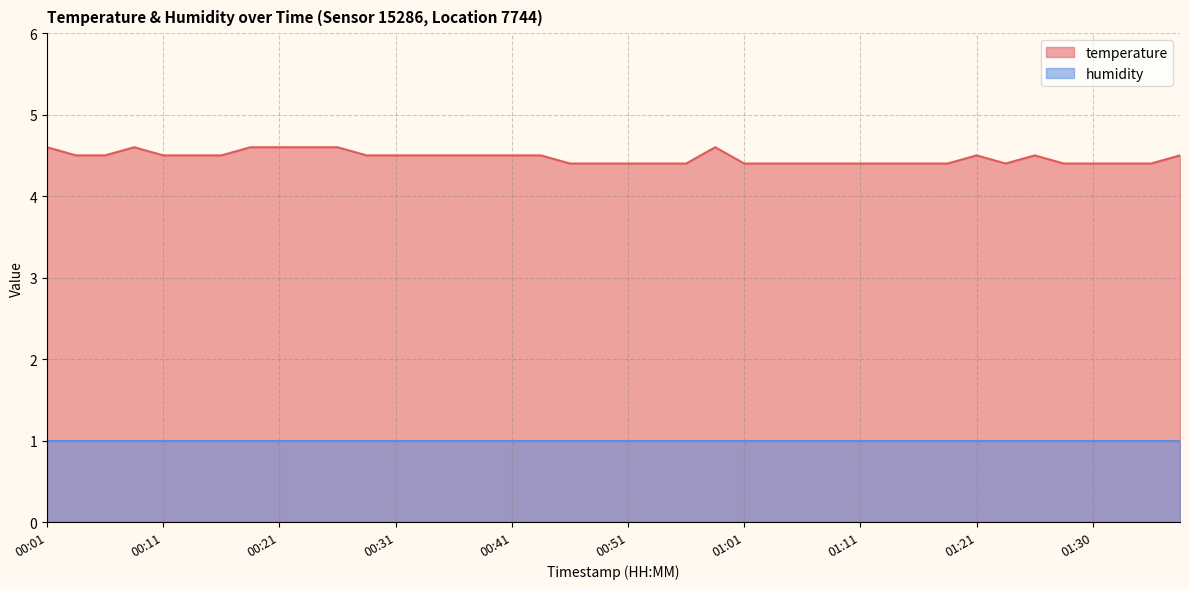

Reading left to right, extract all data points from this chart.

00:01=4.6	00:04=4.5	00:06=4.5	00:09=4.6	00:11=4.5	00:14=4.5	00:16=4.5	00:19=4.6	00:21=4.6	00:24=4.6	00:26=4.6	00:29=4.5	00:31=4.5	00:34=4.5	00:36=4.5	00:39=4.5	00:41=4.5	00:44=4.5	00:46=4.4	00:48=4.4	00:51=4.4	00:53=4.4	00:56=4.4	00:58=4.6	01:01=4.4	01:03=4.4	01:06=4.4	01:08=4.4	01:11=4.4	01:13=4.4	01:16=4.4	01:18=4.4	01:21=4.5	01:23=4.4	01:26=4.5	01:28=4.4	01:30=4.4	01:33=4.4	01:35=4.4	01:38=4.5